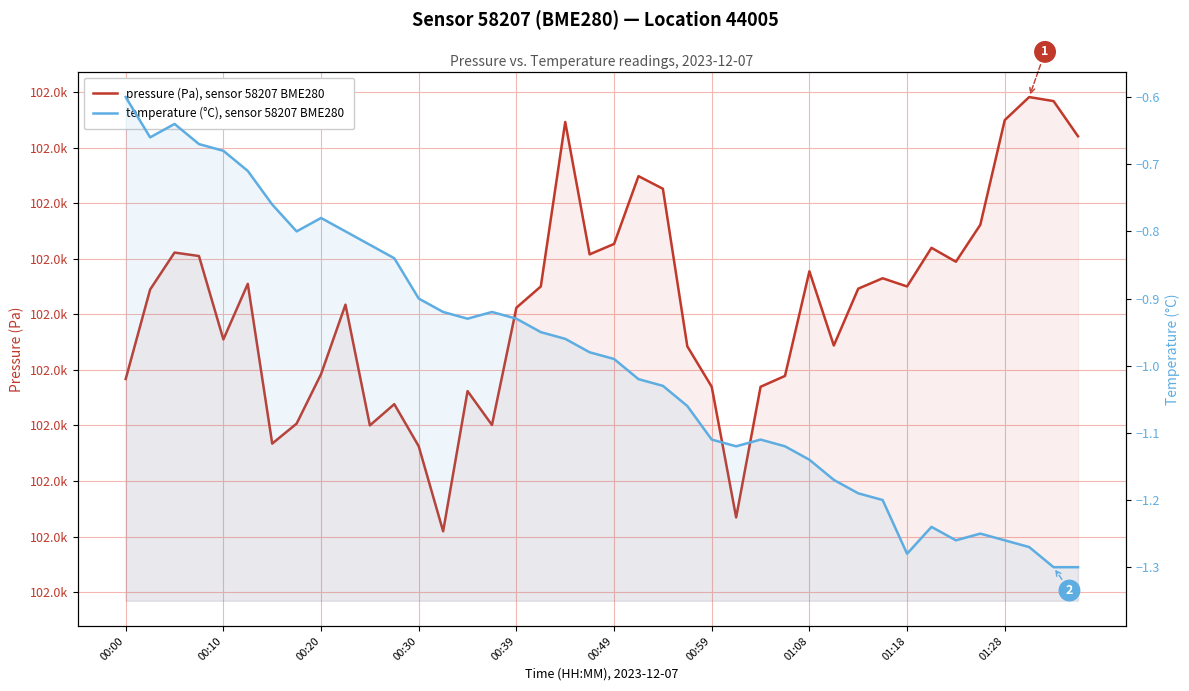

Between 22 and 36, which is larger?

36